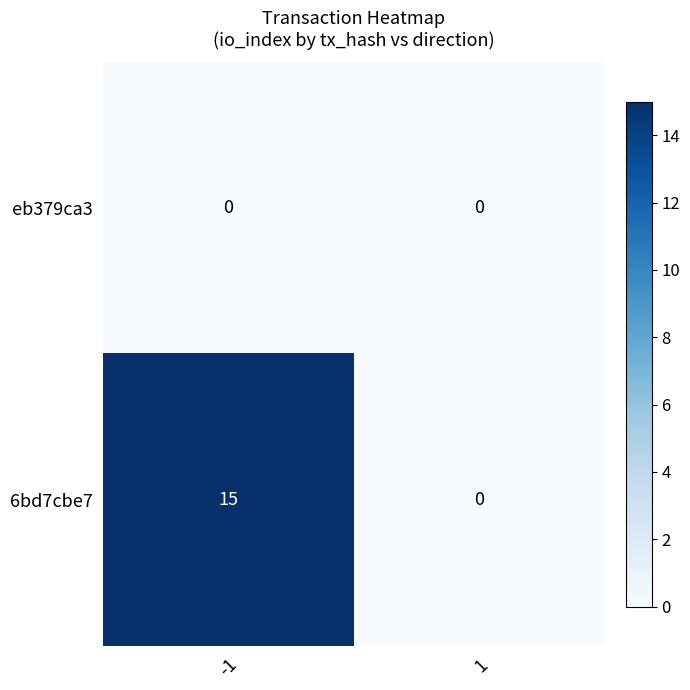

What is the spread (max minus min) of values at -1?

15